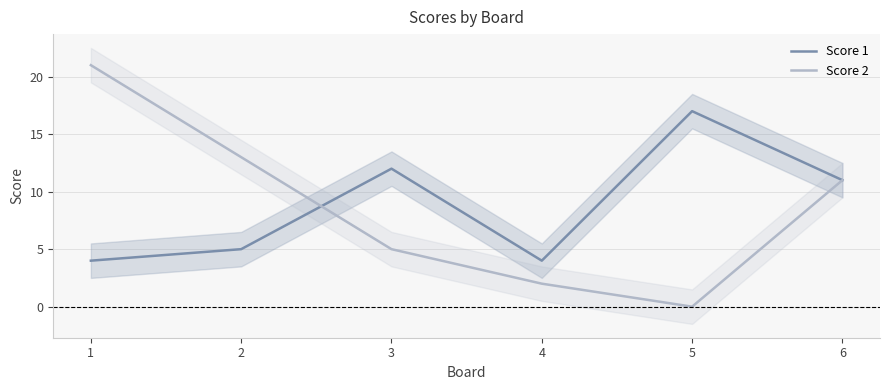

List the series in order of their peak value, lowest first.

Score 1, Score 2